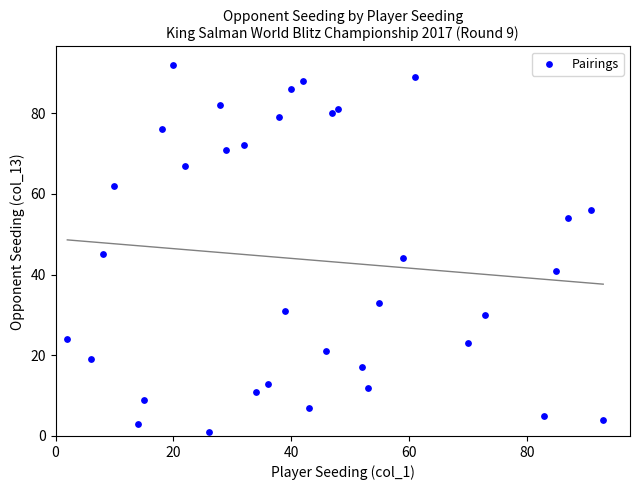

What Y value in the scatter plot is closest to 46?

45